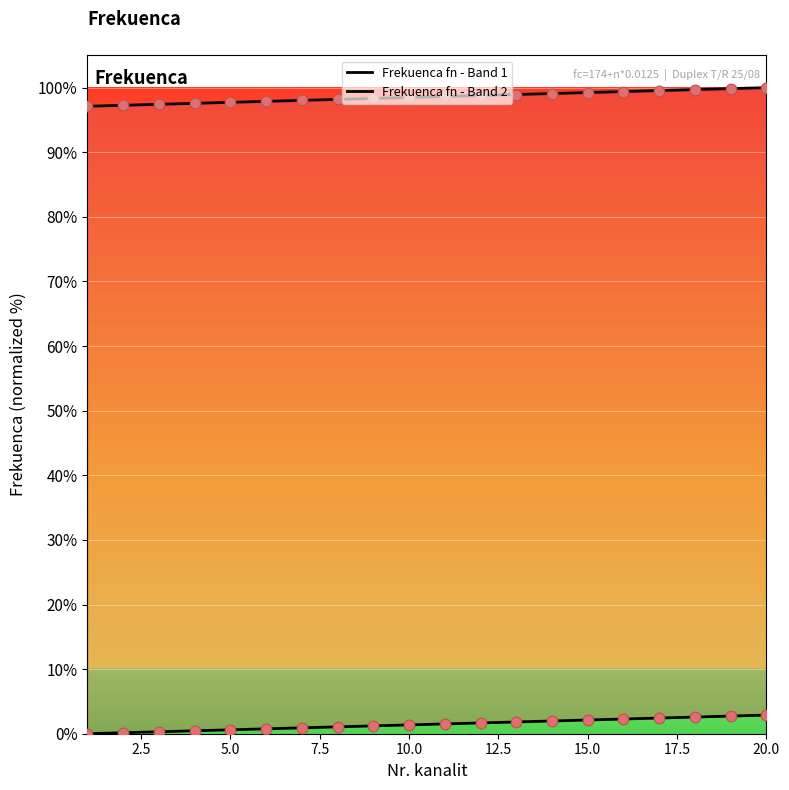

Is the value of Frekuenca fn - Band 2 at 7.5 greater than the value of Frekuenca fn - Band 1 at 19?

Yes